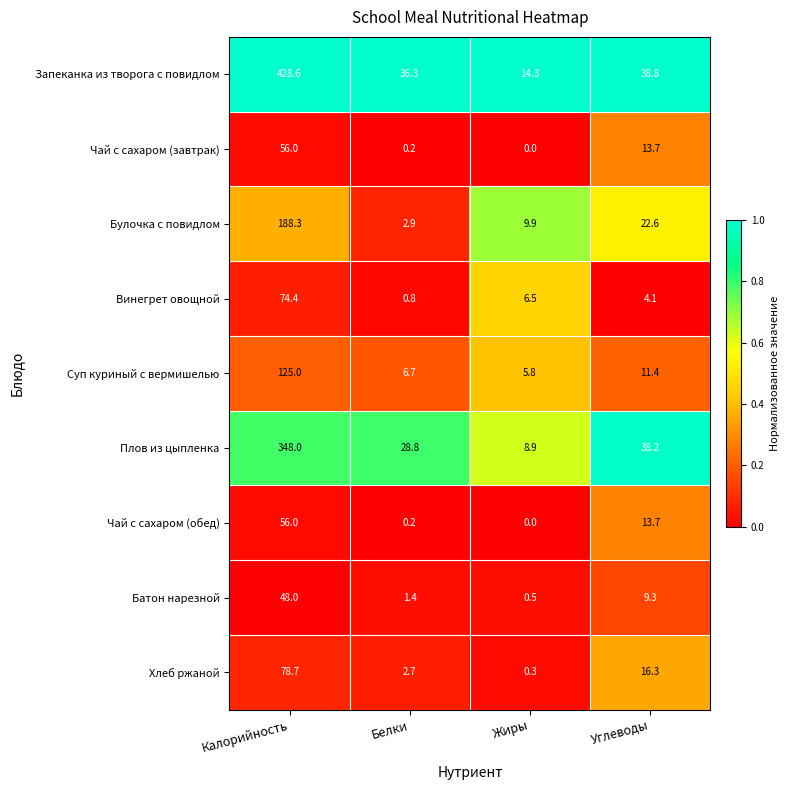

What is the approximate value of Суп куриный с вермишелью at Белки?

6.7